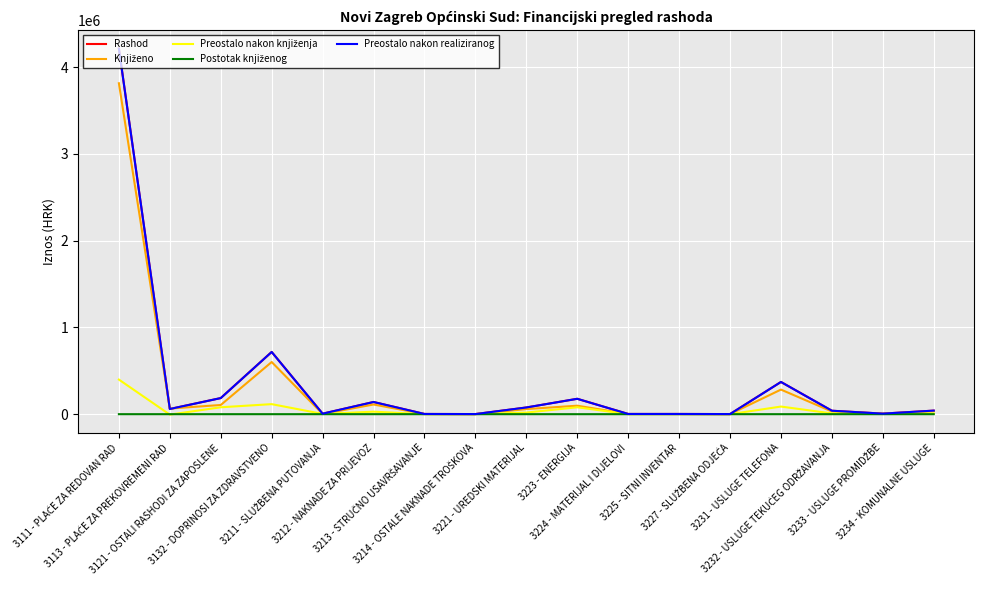

What is the average value of the Preostalo nakon knjiženja series?

48912.2